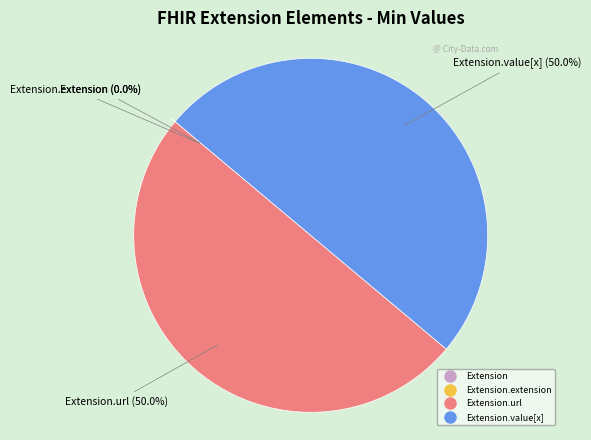

True or false: Extension.extension accounts for 1% of the total.

False